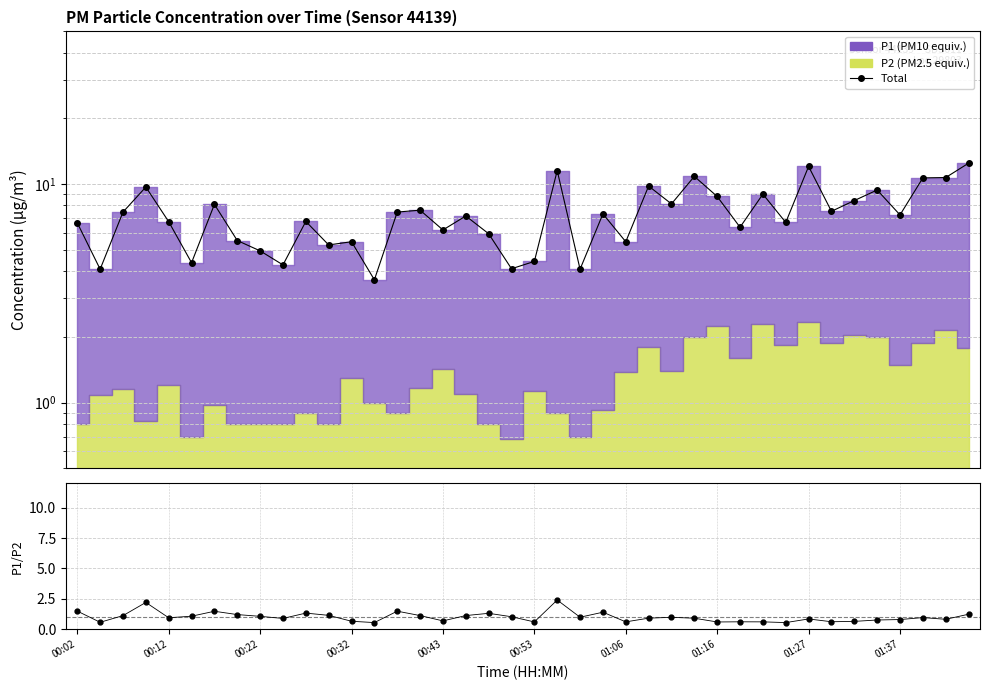

Which series has the widest spread of values?

Total